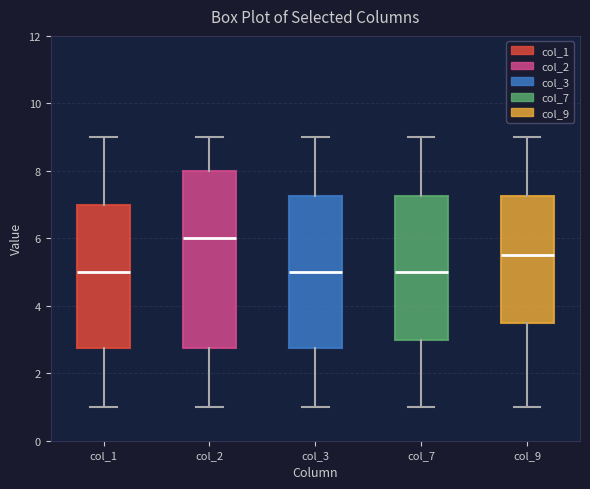

Reading left to right, transcribe this box plot: for each box, give where its median line is, the range the box spans, and where its two whiskers end, as read against the y-axis. The values are not printed on the chart, so give them approximately, as read against the axis.

col_1: median 5.0, box 2.8 to 7.0, whiskers 1.0 to 9.0
col_2: median 6.0, box 2.8 to 8.0, whiskers 1.0 to 9.0
col_3: median 5.0, box 2.8 to 7.2, whiskers 1.0 to 9.0
col_7: median 5.0, box 3.0 to 7.2, whiskers 1.0 to 9.0
col_9: median 5.6, box 3.6 to 7.2, whiskers 1.0 to 9.0